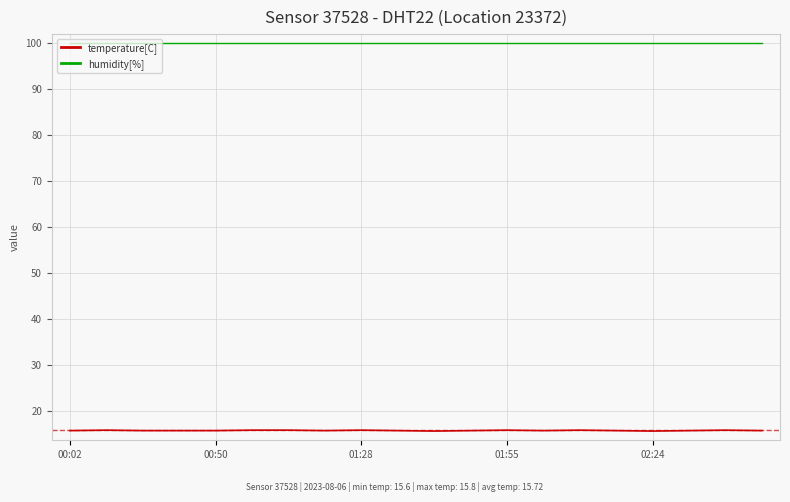

Does the chart display data point markers on the line(s)?

No